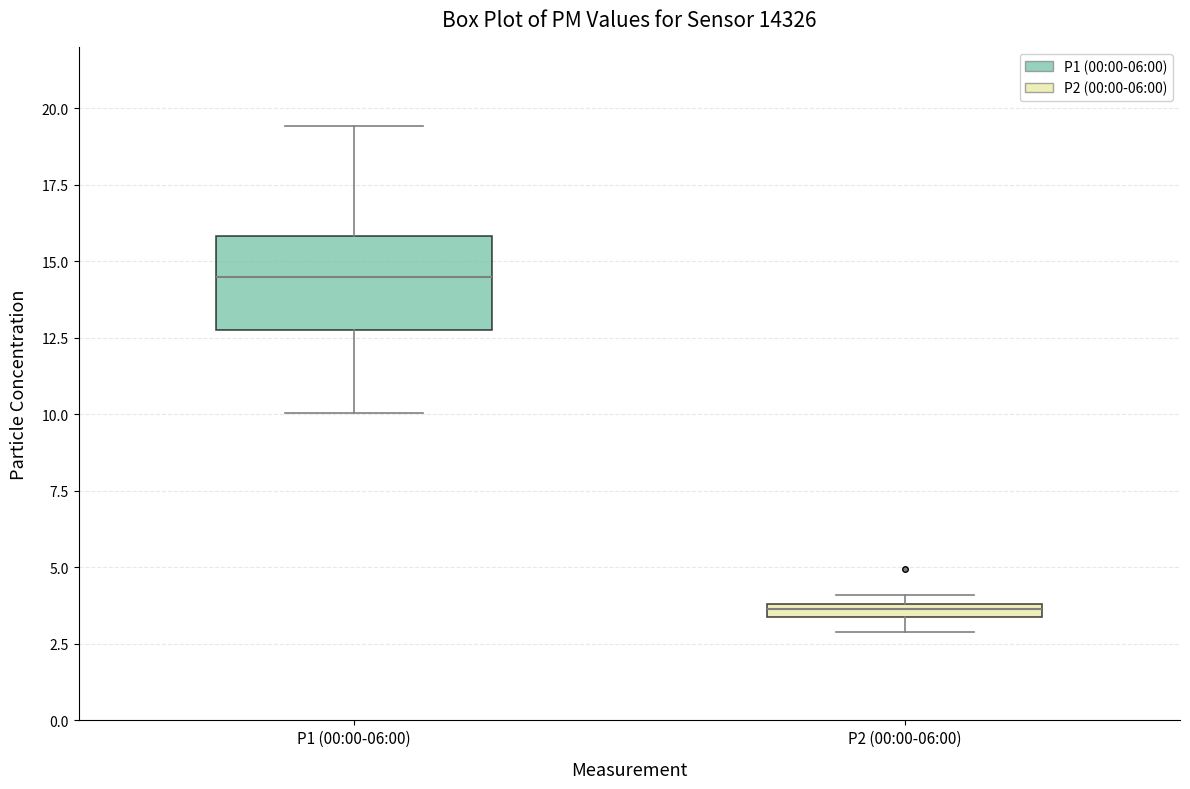

Which box's median line is the highest?

P1 (00:00-06:00)